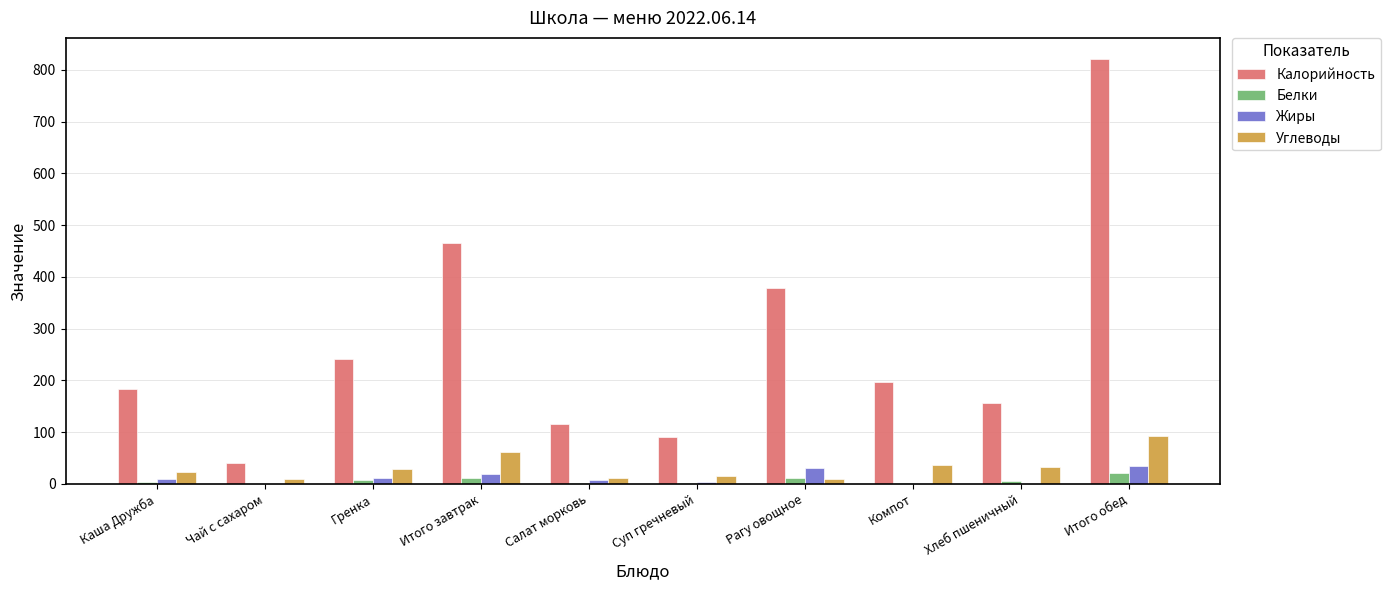

Which series changed the most between Гренка and Салат морковь?

Калорийность